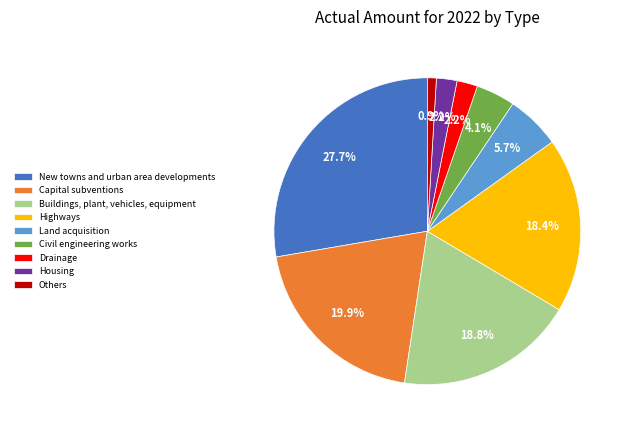

Which slice is the smallest?

Others